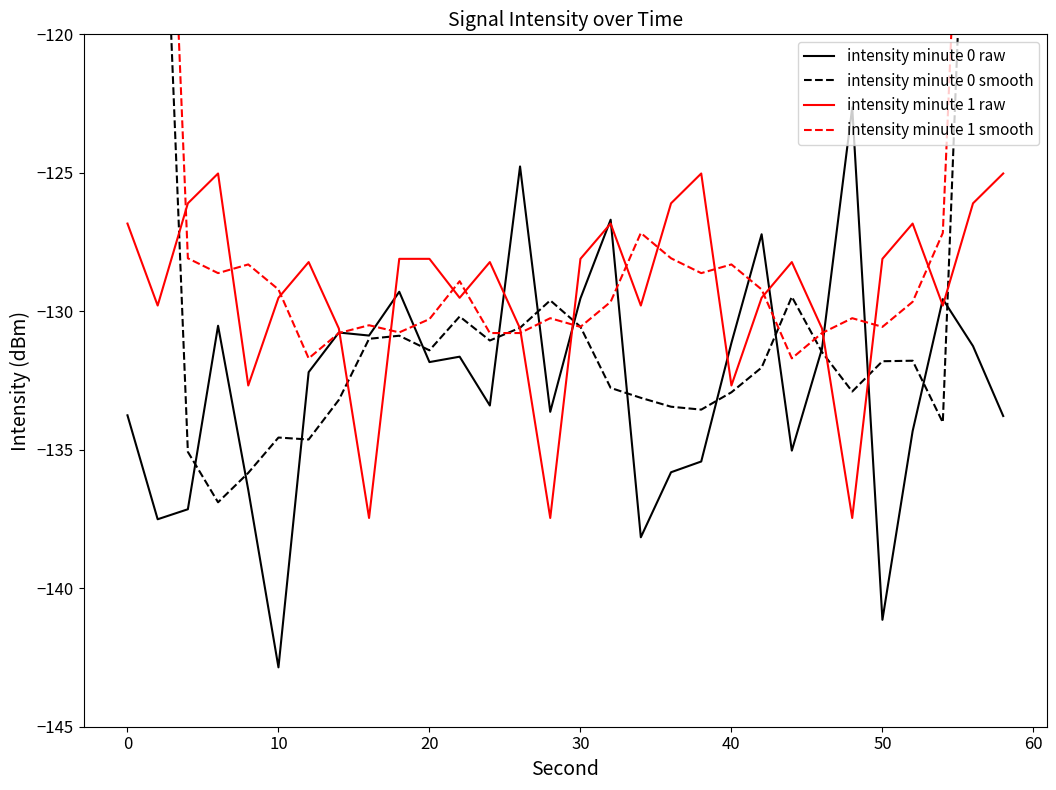

Which category has the lowest value in the intensity minute 0 raw series?

10